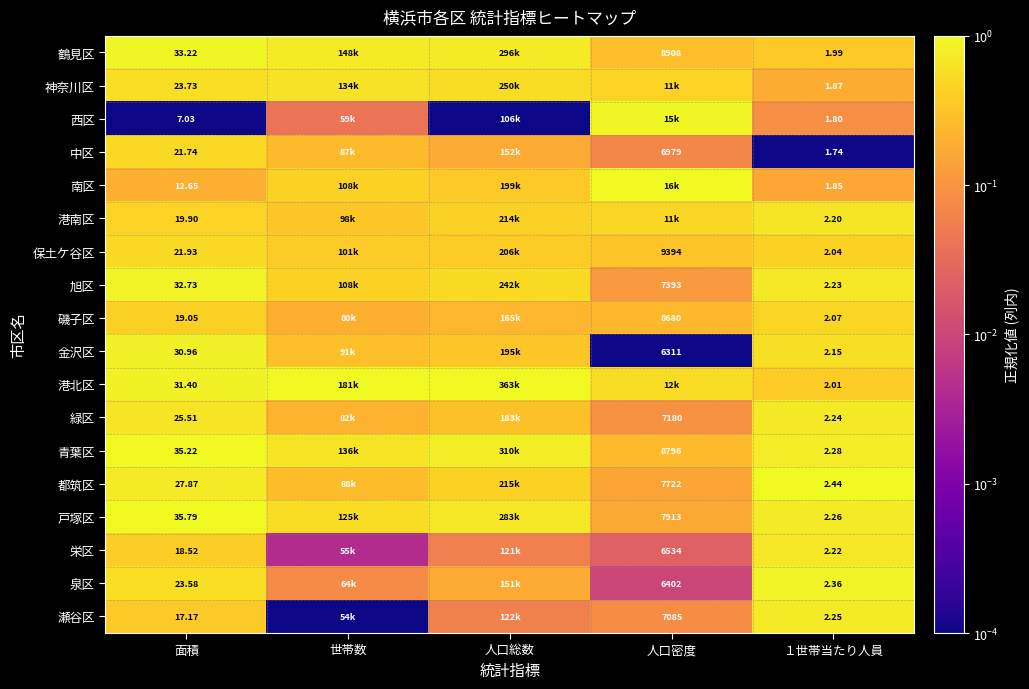

At 面積, list the series in order from largest to smallest.

戸塚区, 青葉区, 鶴見区, 旭区, 港北区, 金沢区, 都筑区, 緑区, 神奈川区, 泉区, 保土ケ谷区, 中区, 港南区, 磯子区, 栄区, 瀬谷区, 南区, 西区